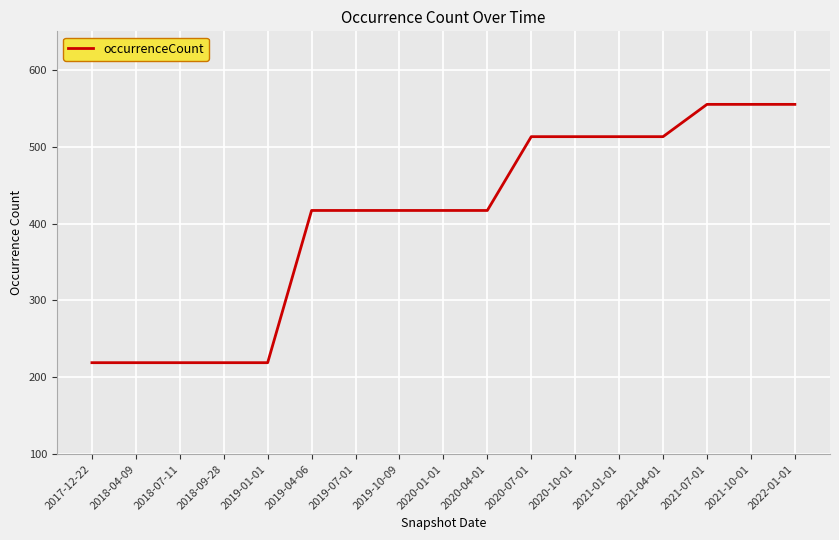

What is the sum of the values at 2021-10-01 and 2019-01-01?

774